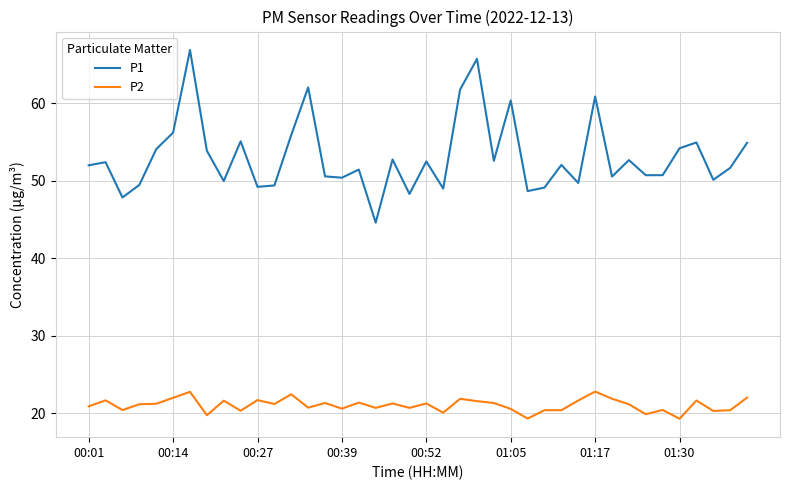

Rank the series by their maximum value, from highest to lowest.

P1, P2